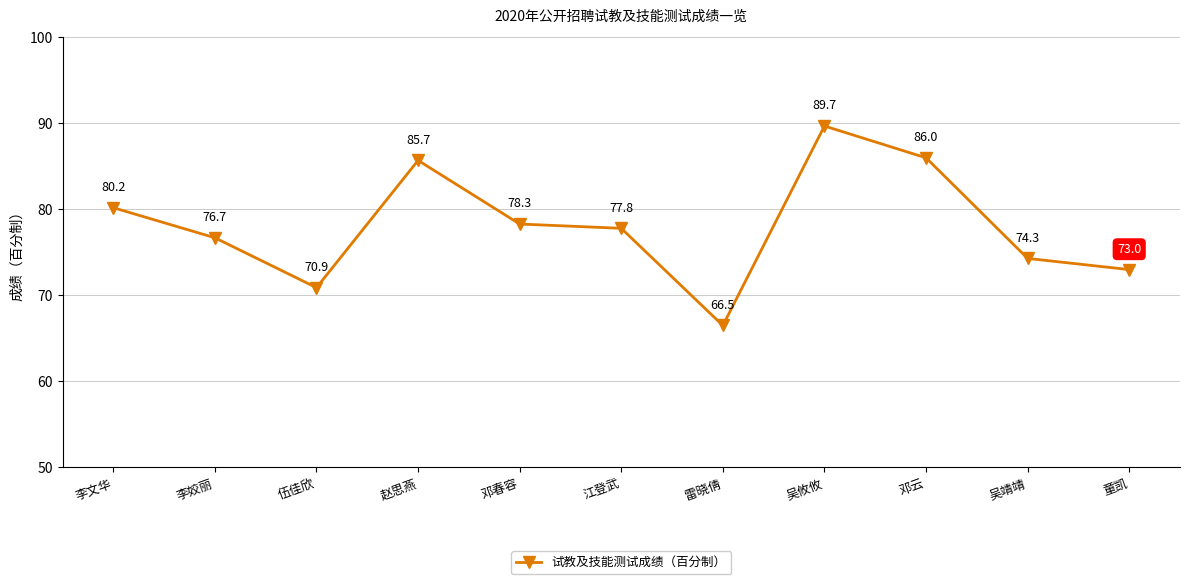

At which category does the data reach its first local valley?

伍佳欣